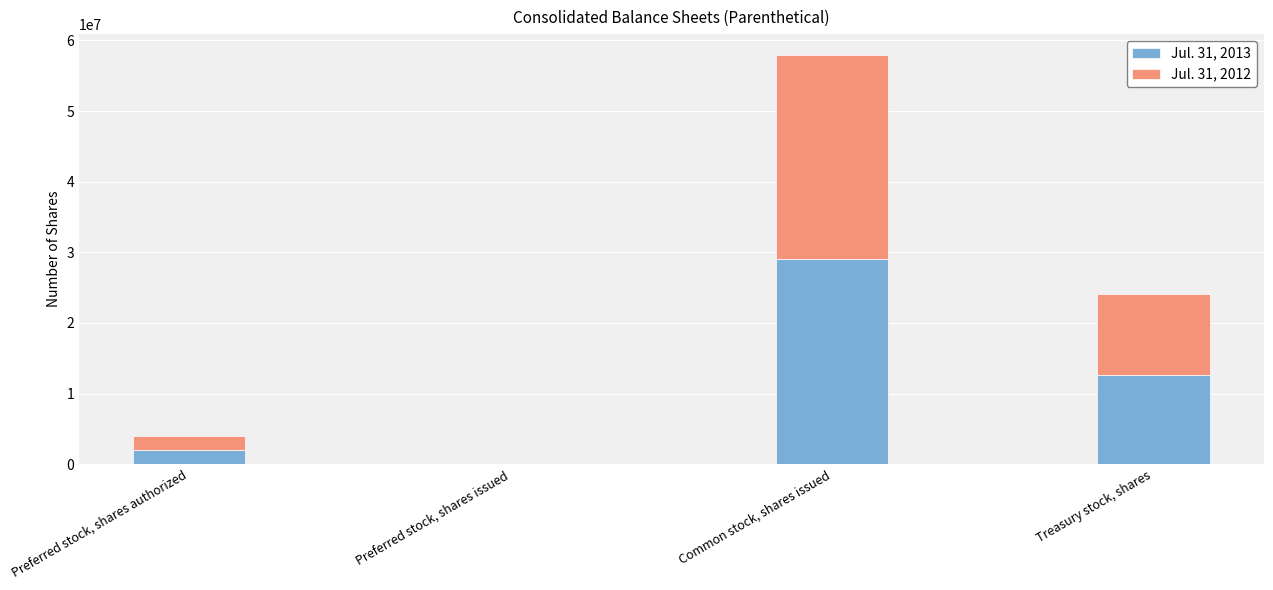

The Jul. 31, 2013 series shows 22084940 at Treasury stock, shares. True or false?

False